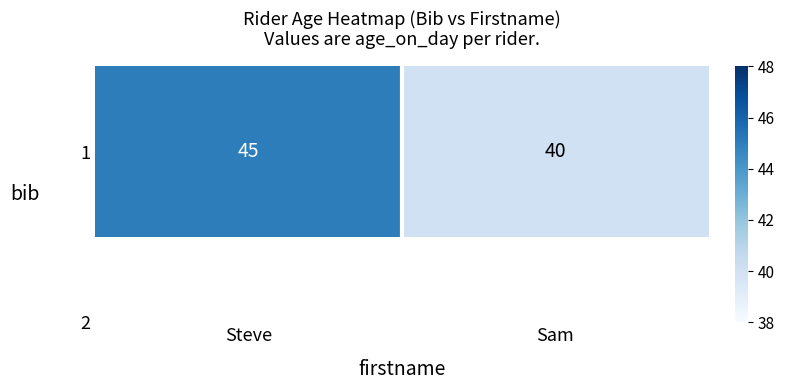

Which label corresponds to the largest value in the chart?

Steve